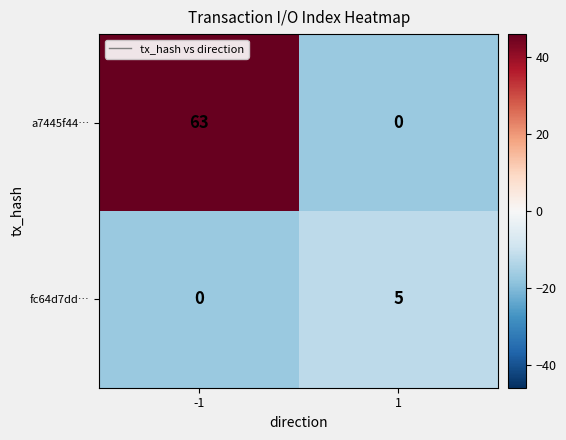

How many values in the fc64d7dd… series are below 5?

1